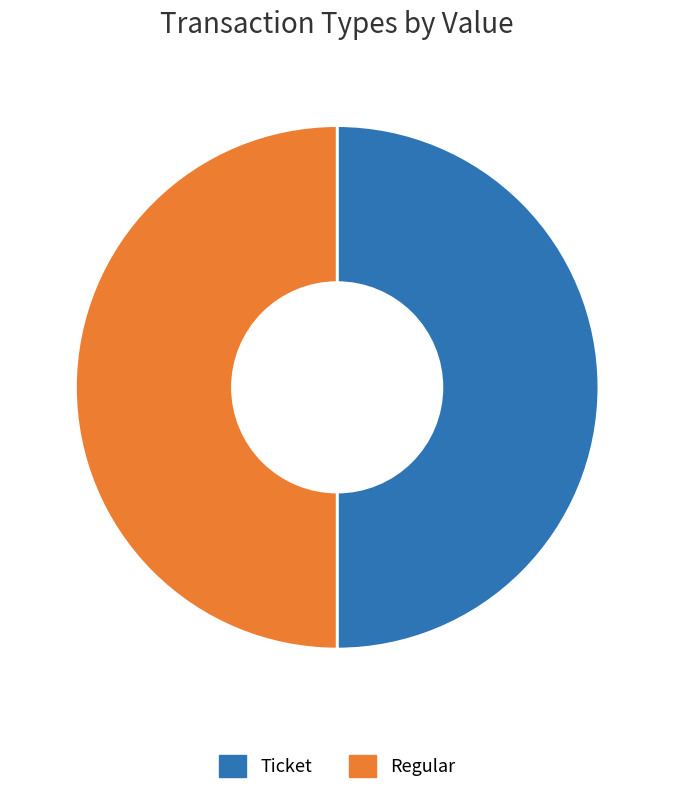

Do Regular and Ticket together represent more than half of the pie?

Yes